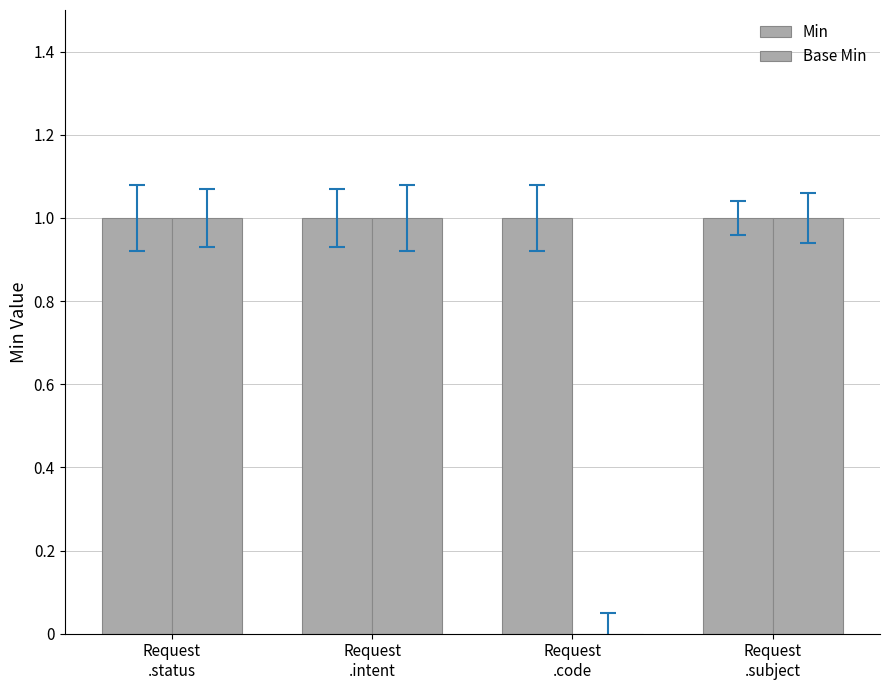

Count the number of data series in this chart.

2